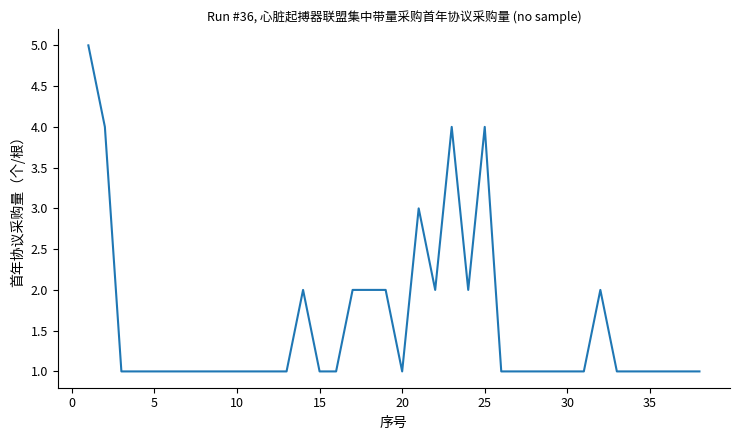

Reading left to right, what are all the values shown in this chart?

5	4	1	1	1	1	1	1	1	1	1	1	1	2	1	1	2	2	2	1	3	2	4	2	4	1	1	1	1	1	1	2	1	1	1	1	1	1